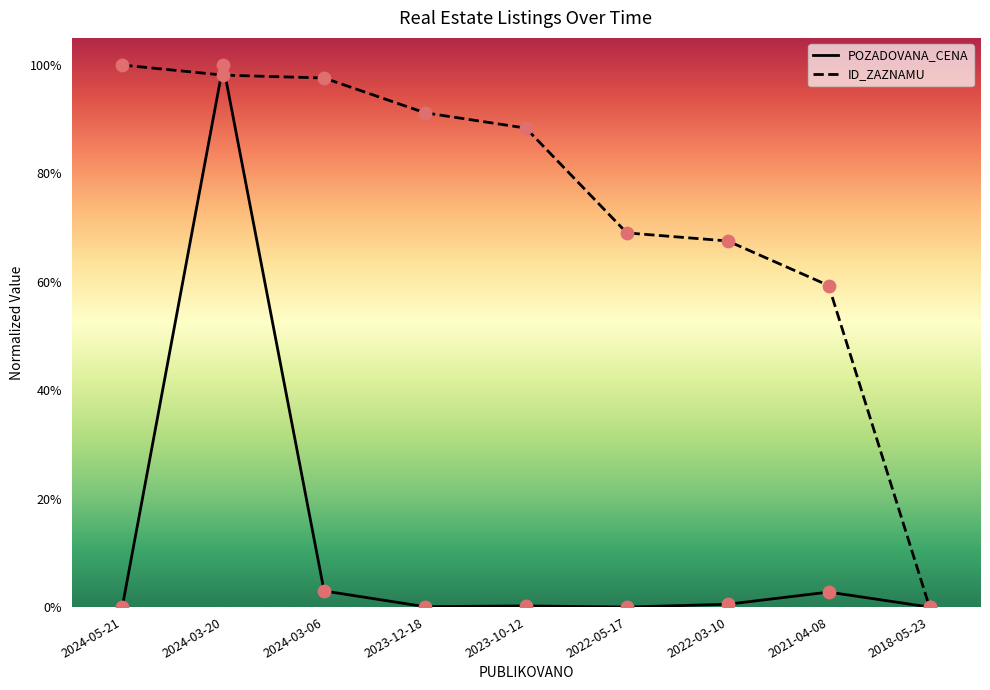

Which series has the largest total across all categories?

ID_ZAZNAMU